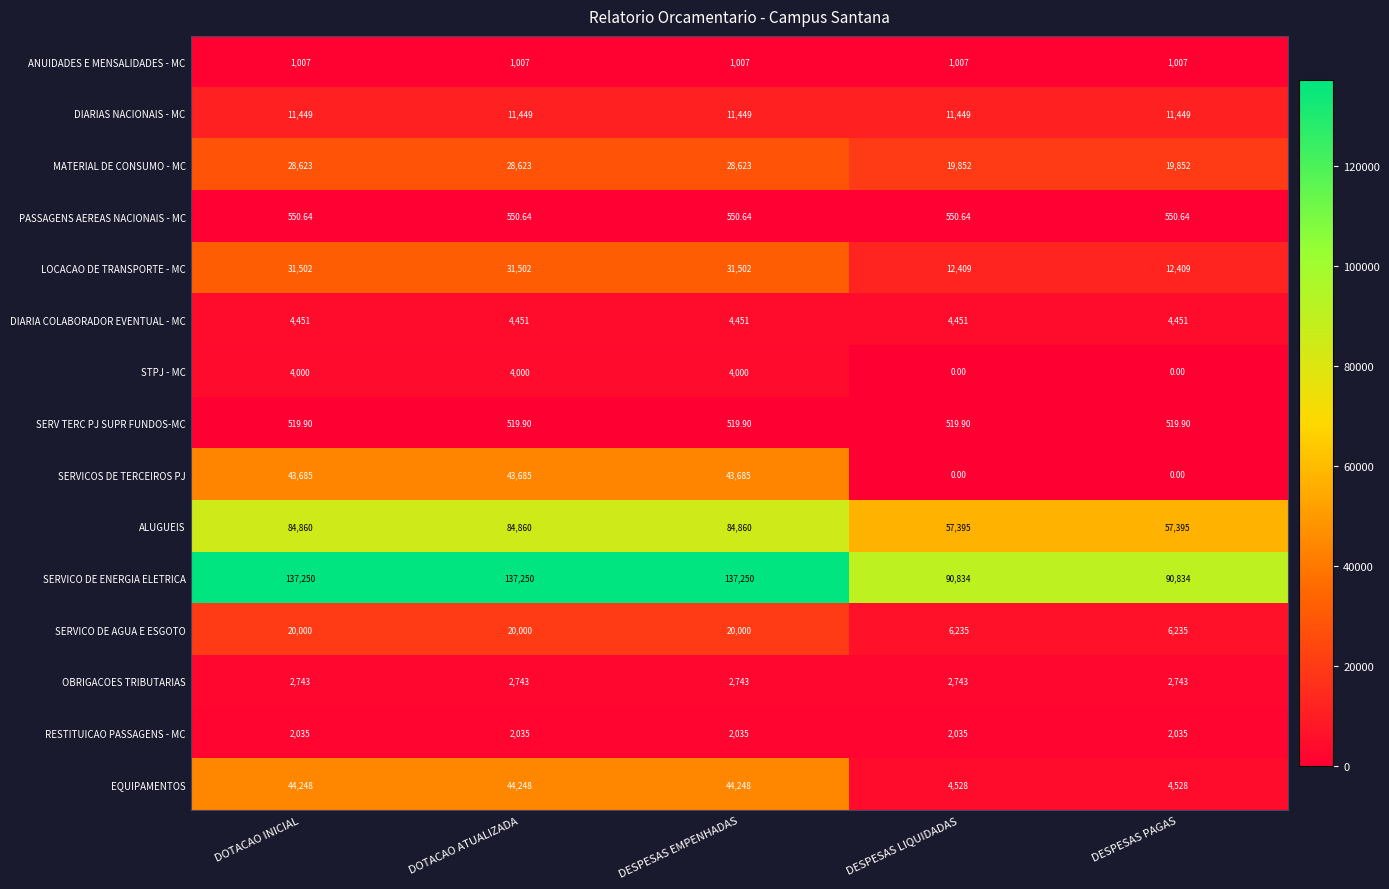

Which series has the largest range (max minus min)?

SERVICO DE ENERGIA ELETRICA